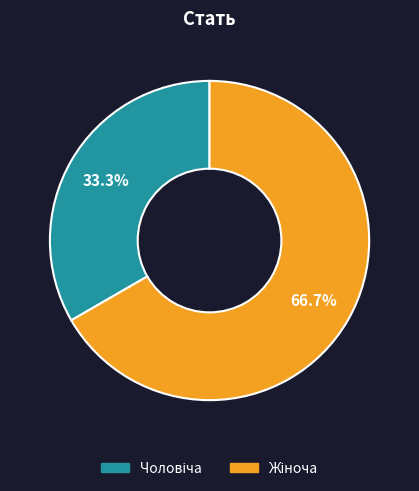

Does any single category account for the majority?

Yes